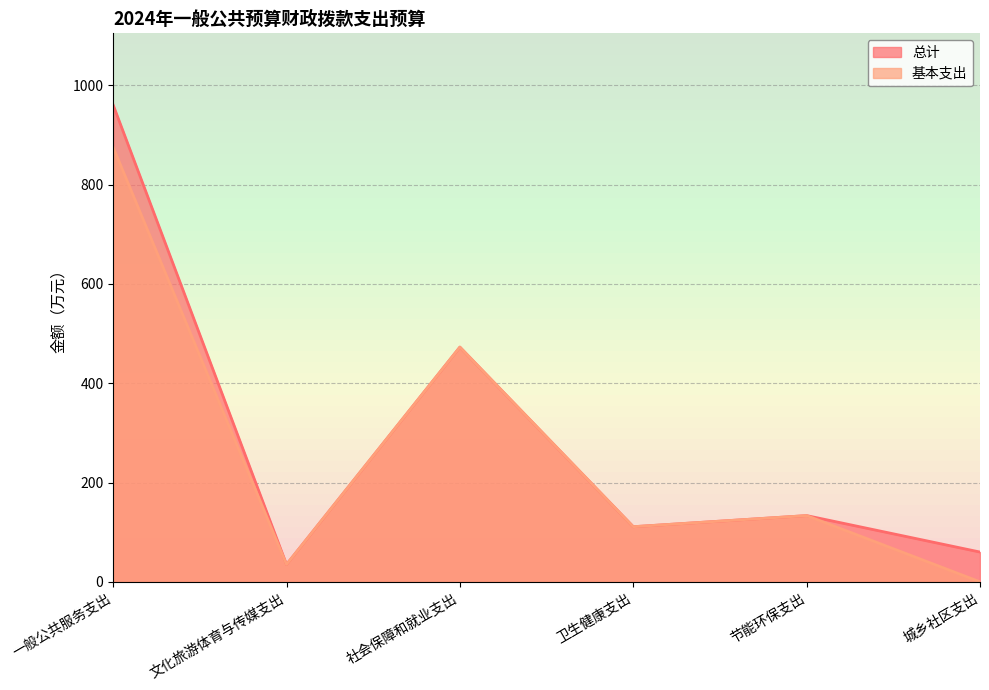

True or false: 基本支出 and 总计 intersect in this chart.

False